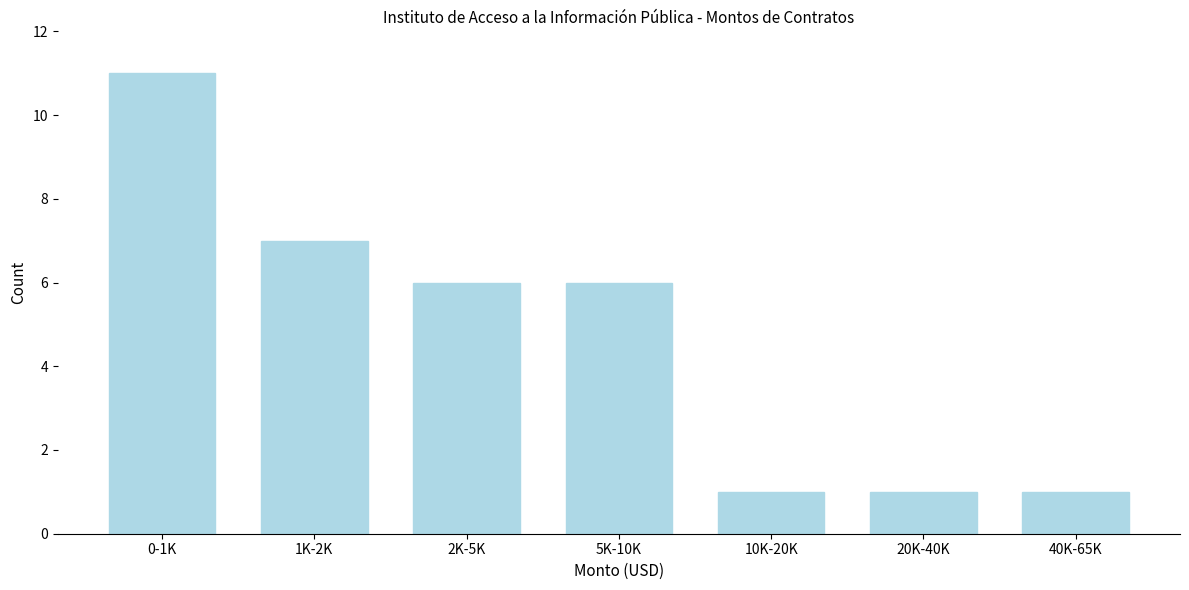

Reading right to left, extract all data points from this chart.

1	1	1	6	6	7	11